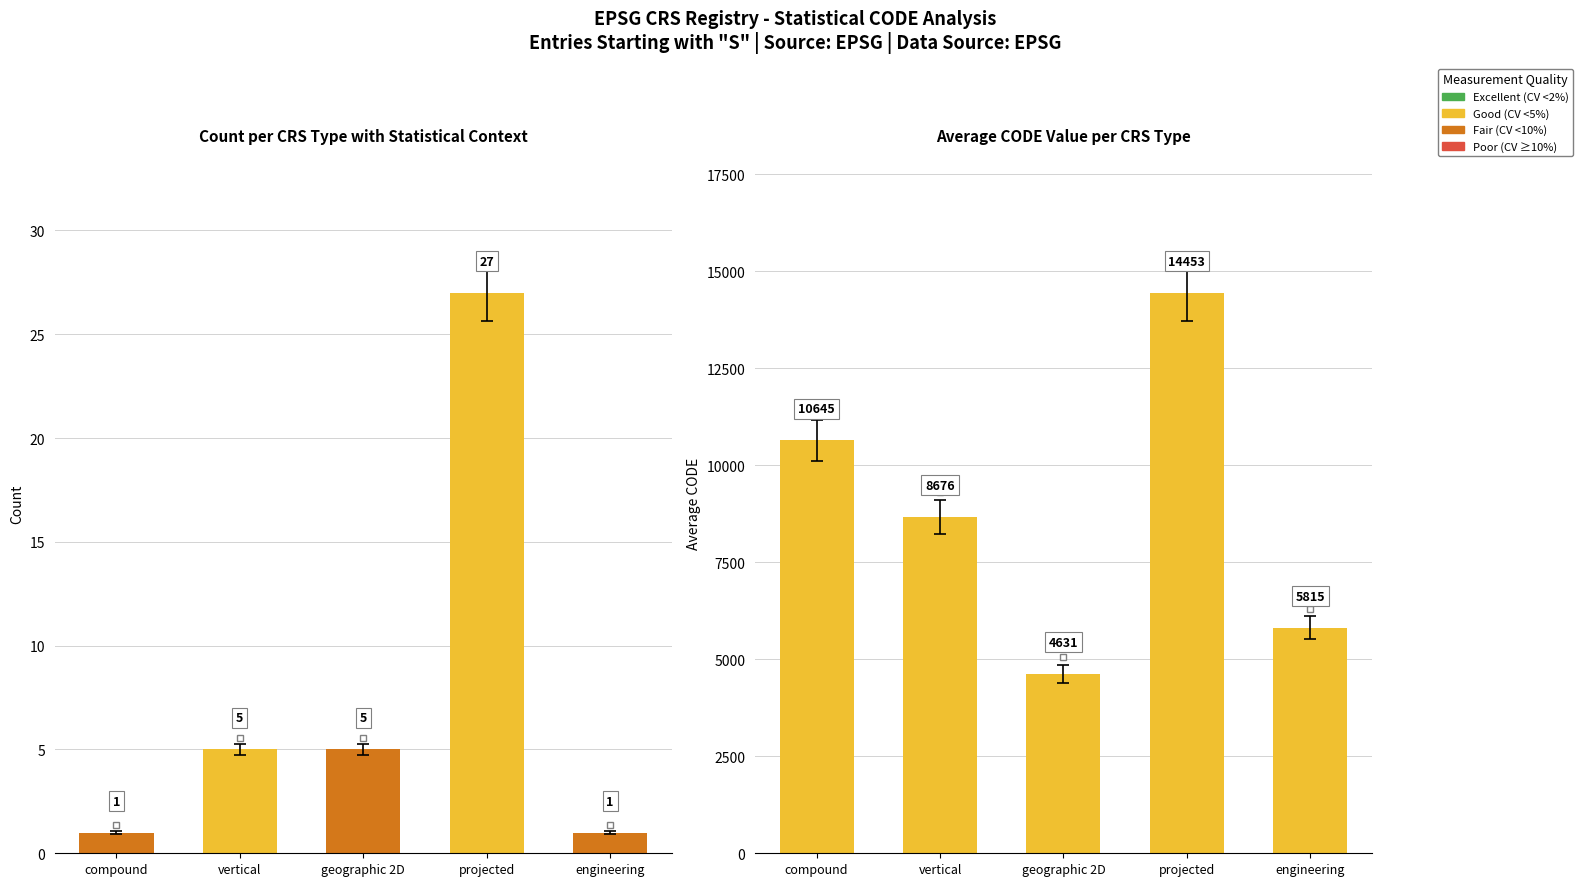

How many groups of bars are there?

5